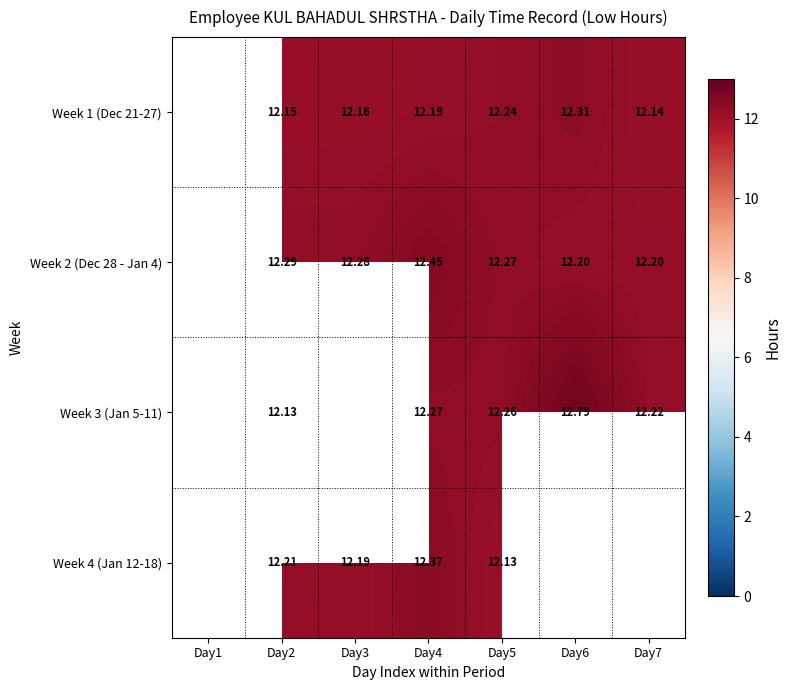

The value of Week 2 (Dec 28 - Jan 4) at Day5 is 12.3. True or false?

True